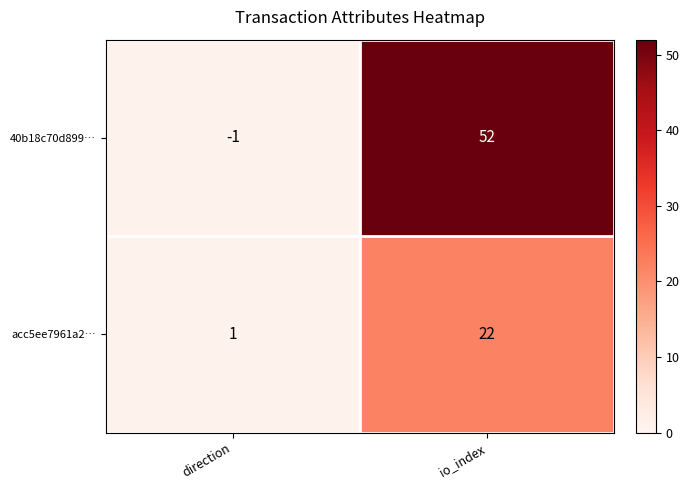

How many data points does each series have?

2